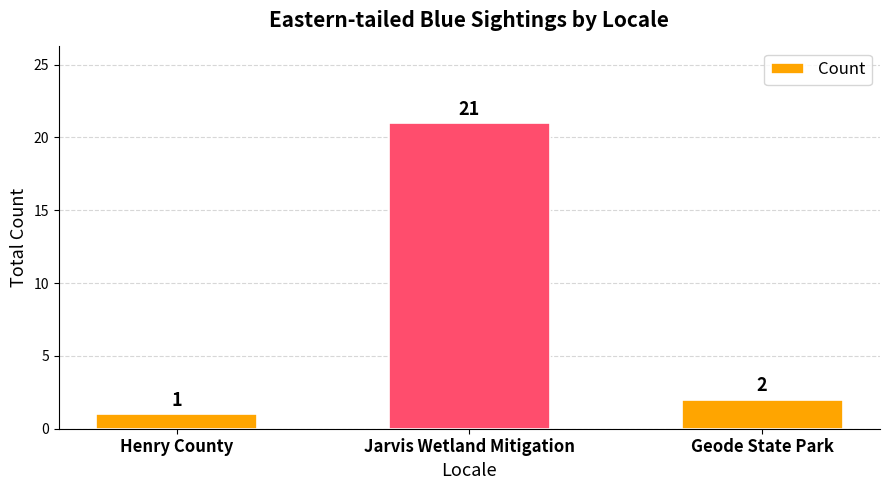

What is the label of the 2nd bar from the left?

Jarvis Wetland Mitigation